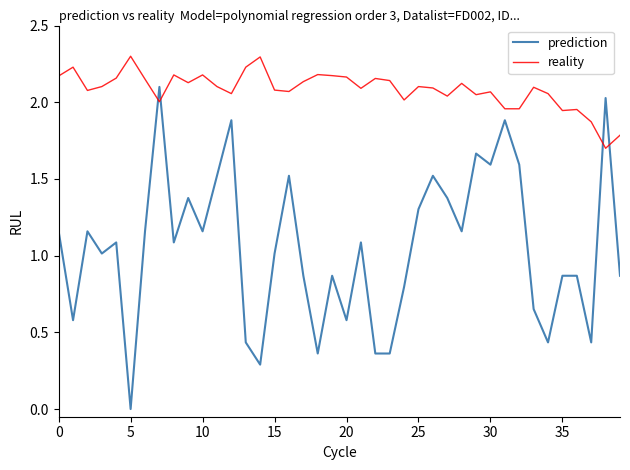

How many intersections are there between reality and prediction?

4